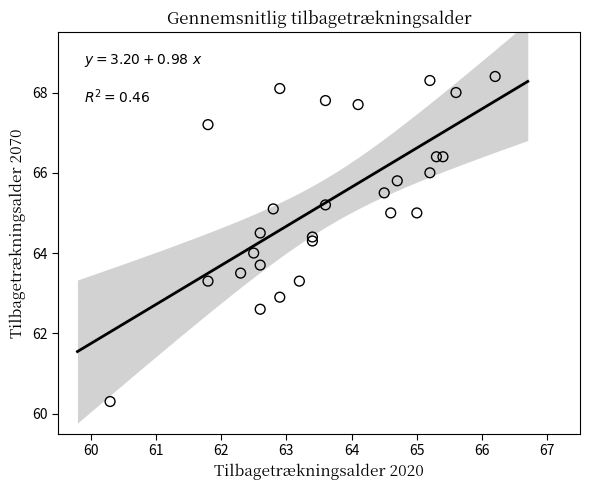

What is the range of Y values (max minus min)?

8.1